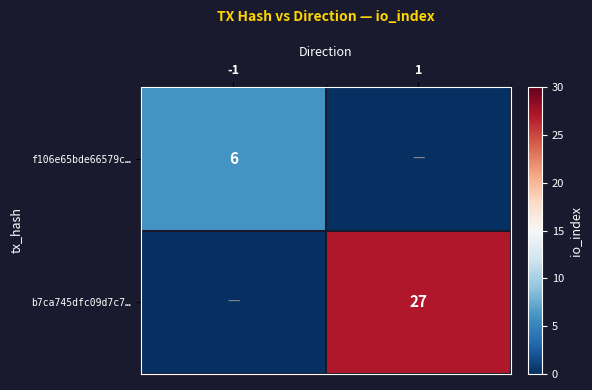

True or false: b7ca745dfc09d7c7… has a value of 10 at 1.

False